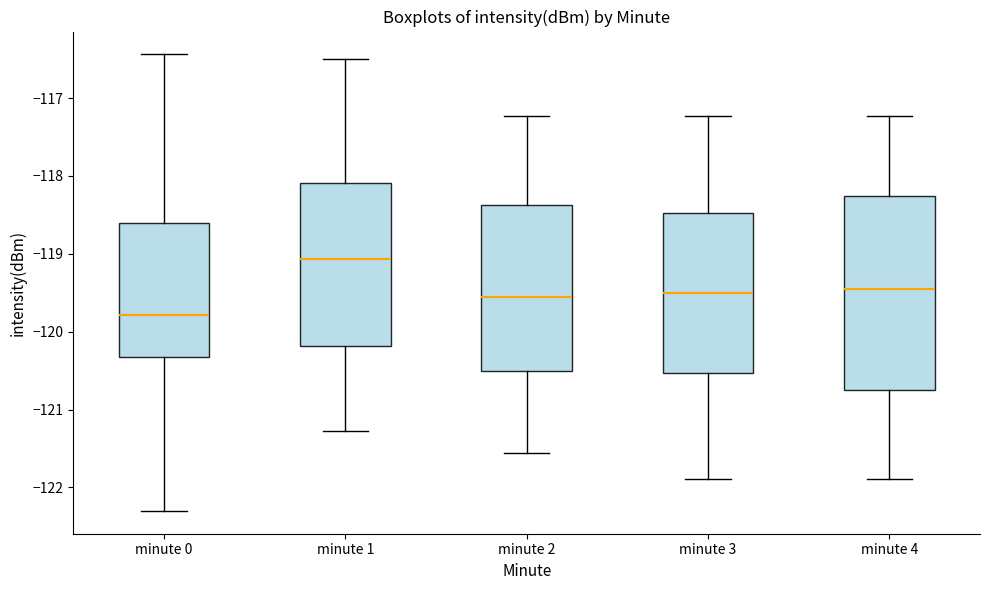

Which box's median line is the lowest?

minute 0